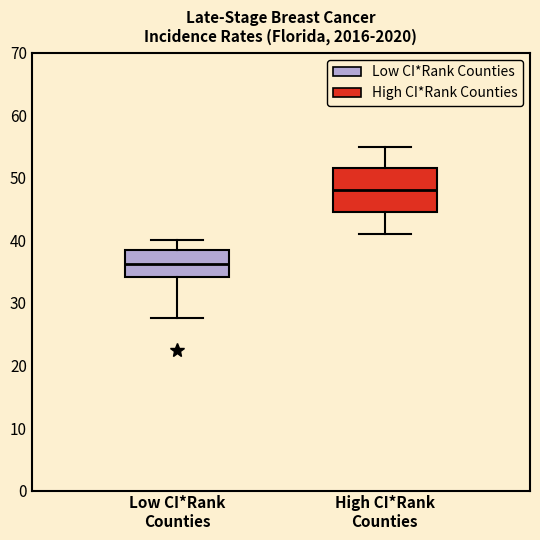

Which box's median line is the lowest?

Low CI*Rank Counties